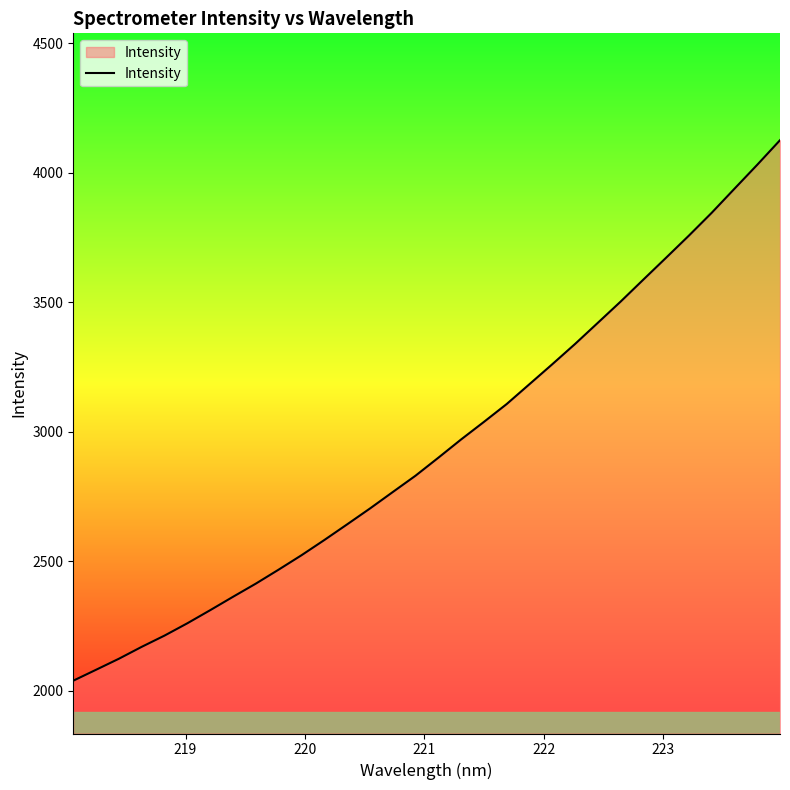

What is the minimum value shown in the chart?

2039.2